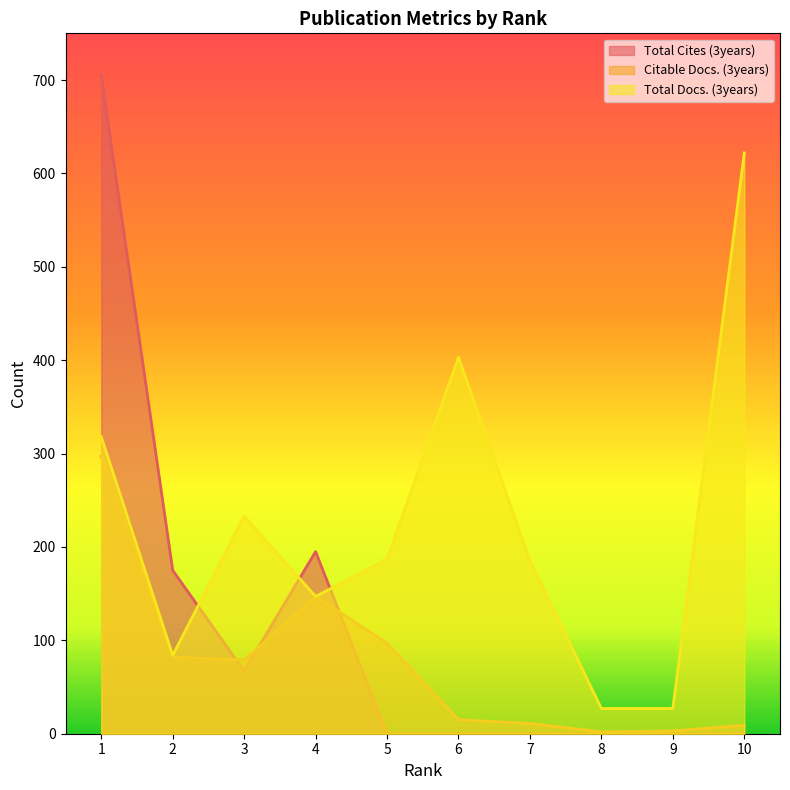

At 2, list the series in order from smallest to largest.

Citable Docs. (3years), Total Docs. (3years), Total Cites (3years)